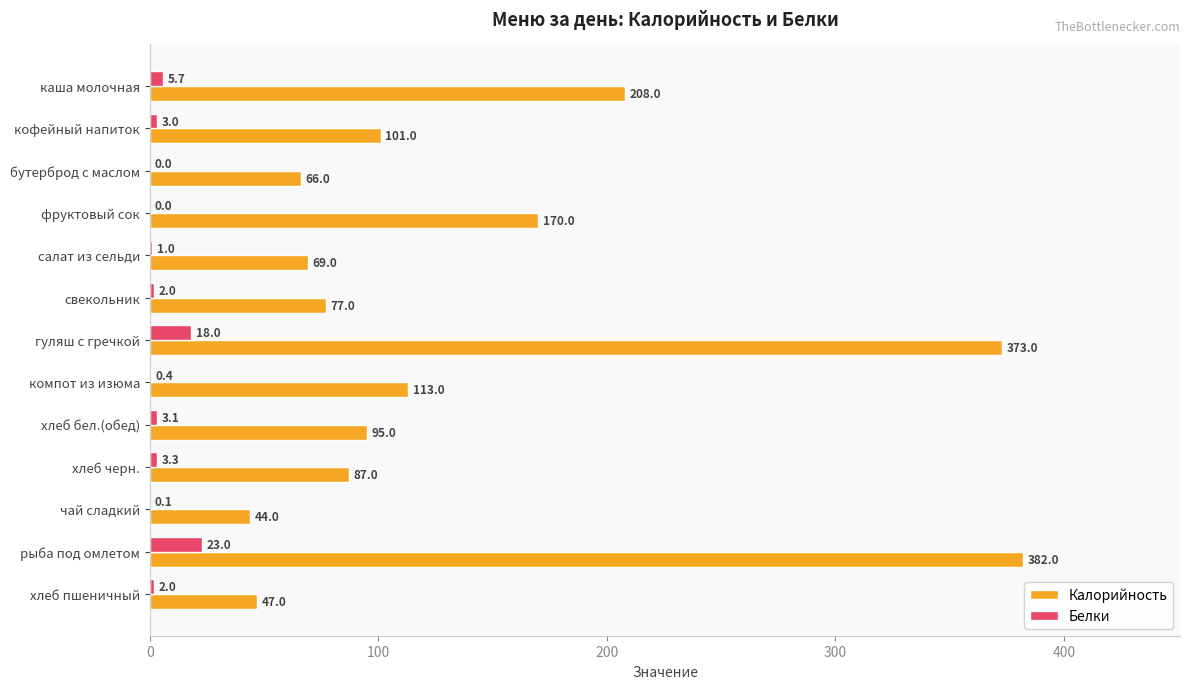

Between бутерброд с маслом and гуляш с гречкой, which series saw the biggest shift?

Калорийность